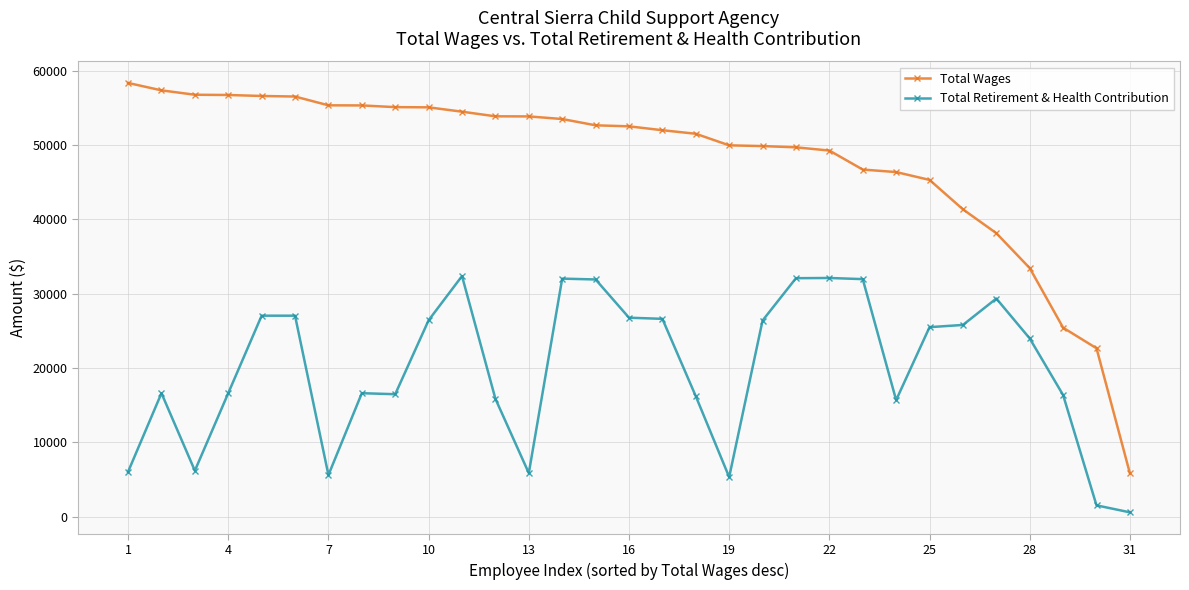

List the series in order of their peak value, highest first.

Total Wages, Total Retirement & Health Contribution